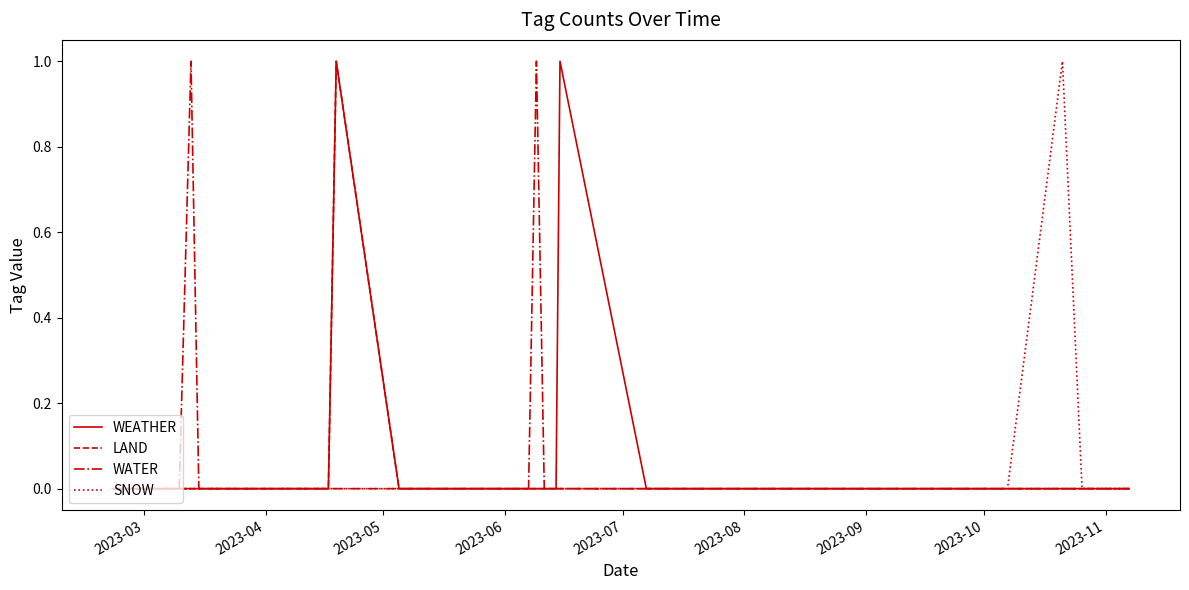

How many interior local peaks does the WEATHER series have?

2